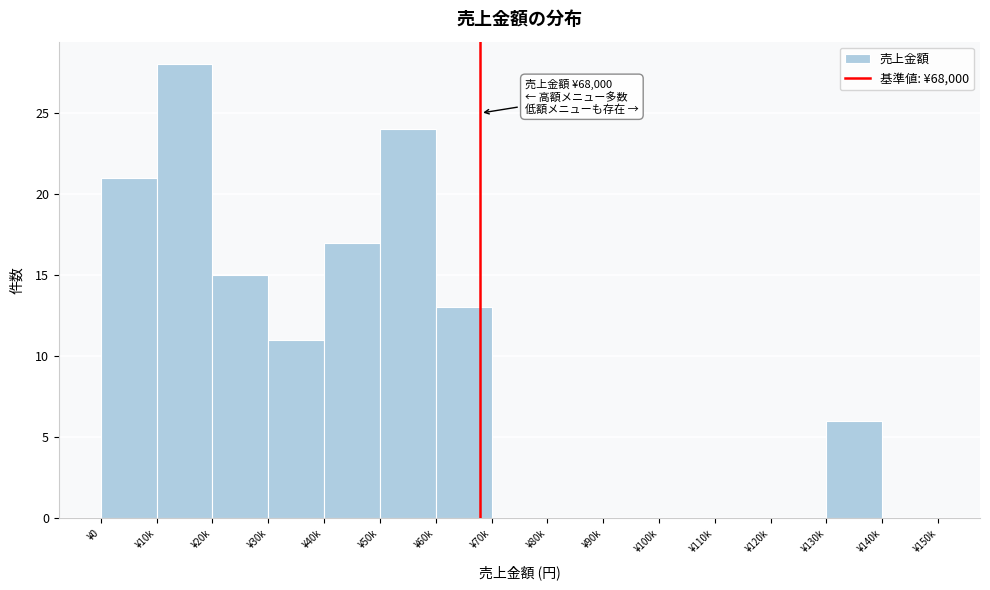

Reading left to right, transcribe all the data shown in this chart.

¥0=21	¥10k=28	¥20k=15	¥30k=11	¥40k=17	¥50k=24	¥60k=13	¥70k=0	¥80k=0	¥90k=0	¥100k=0	¥110k=0	¥120k=0	¥130k=6	¥140k=0